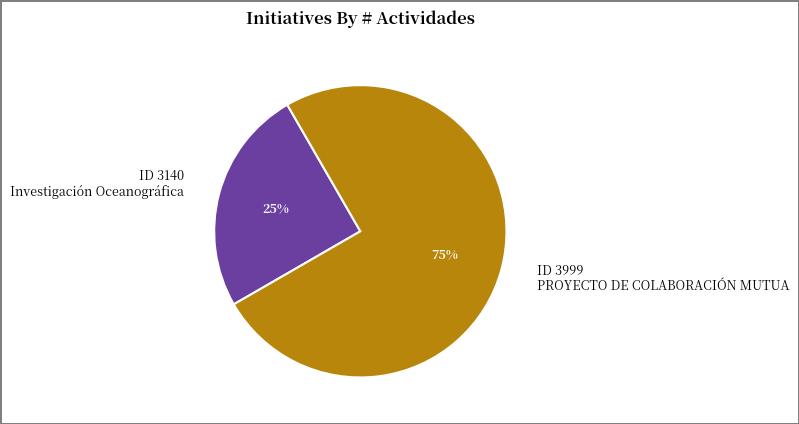

Is the sum of ID 3140 Investigación Oceanográfica and ID 3999 PROYECTO DE COLABORACIÓN MUTUA greater than half?

Yes